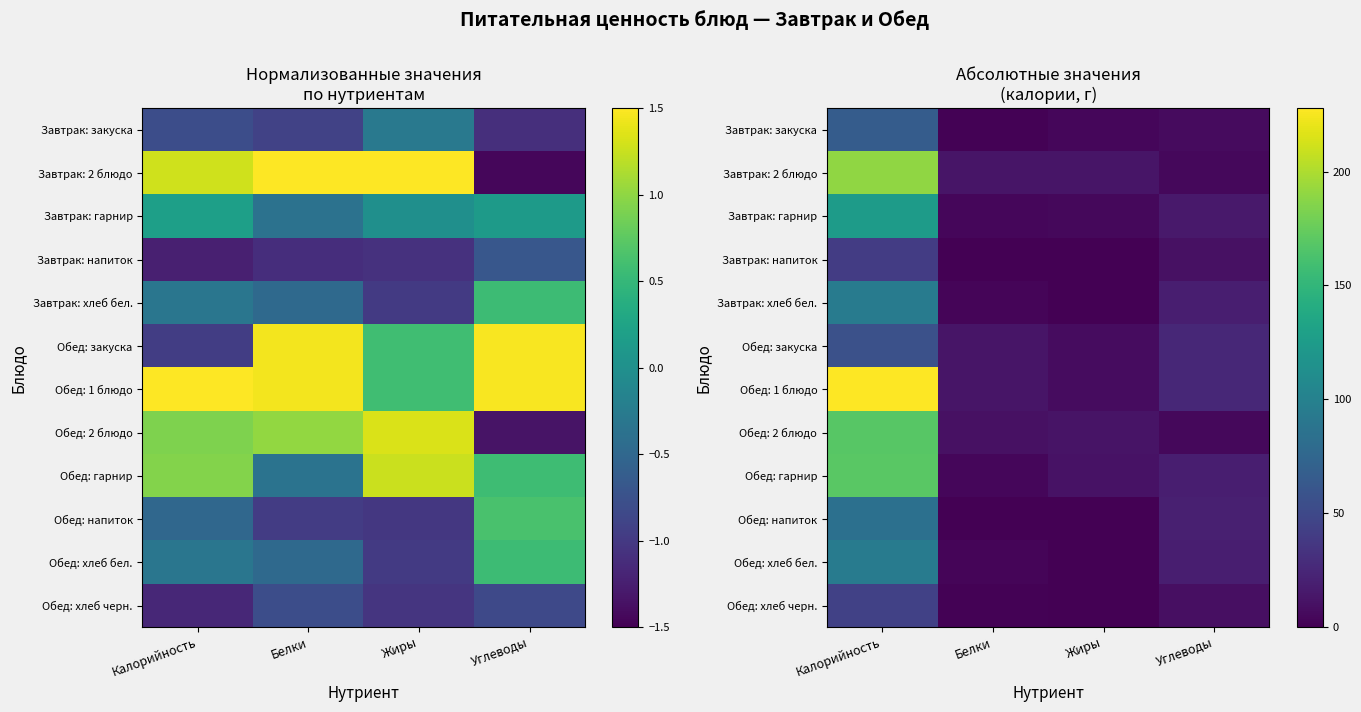

The Завтрак: 2 блюдо series shows 324.1 at Калорийность. True or false?

False